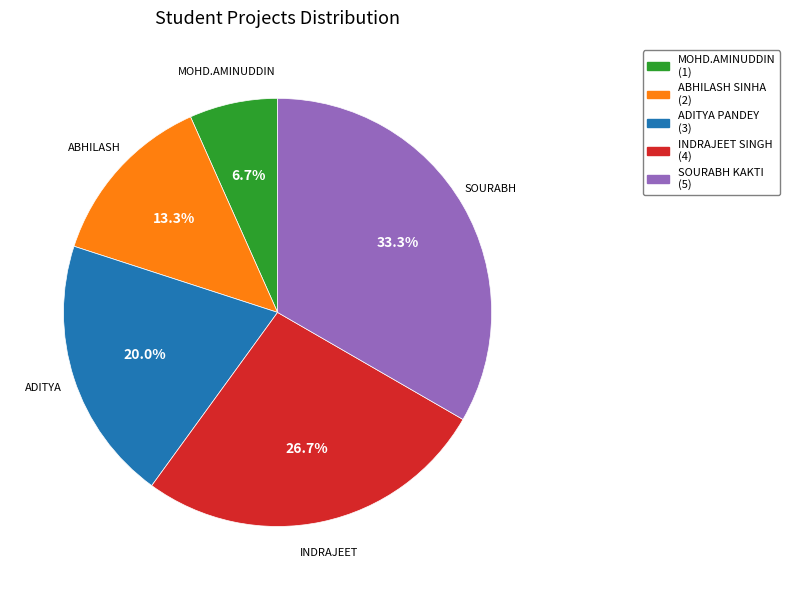

To the nearest percent, what is the difference between the largest and smallest slice percentages?

27%